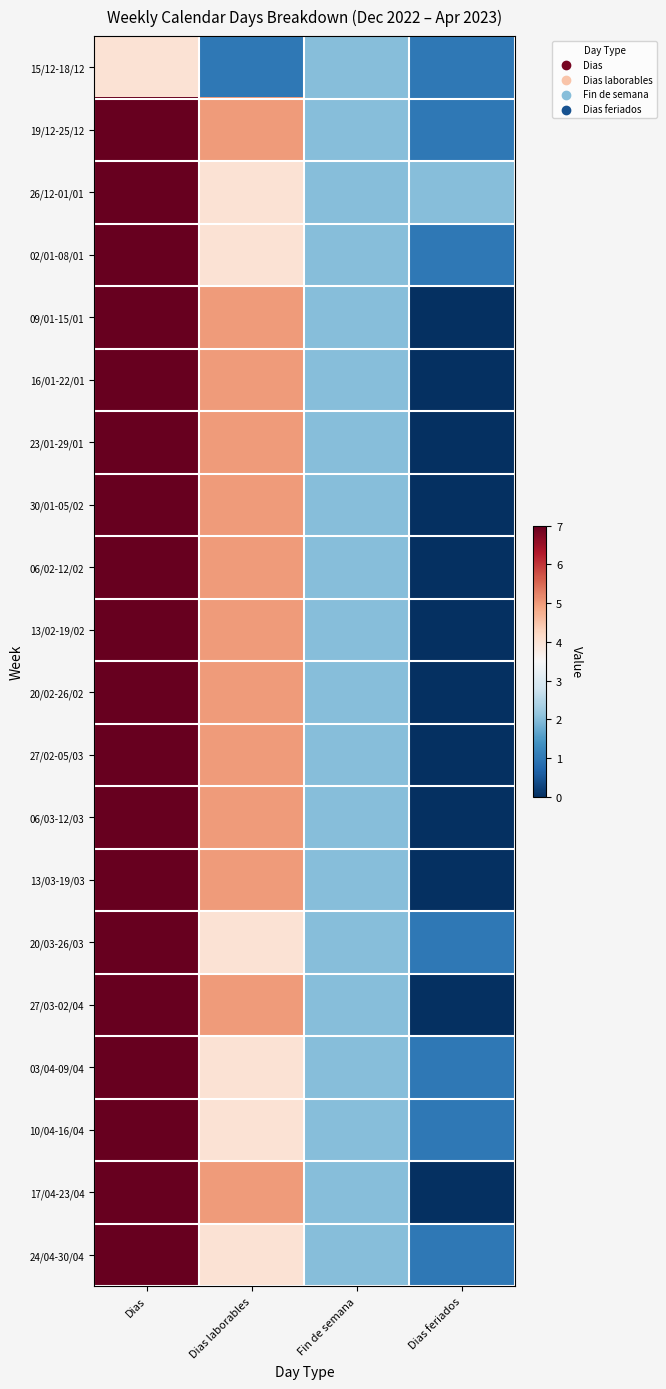

How many distinct data groups are displayed?

20